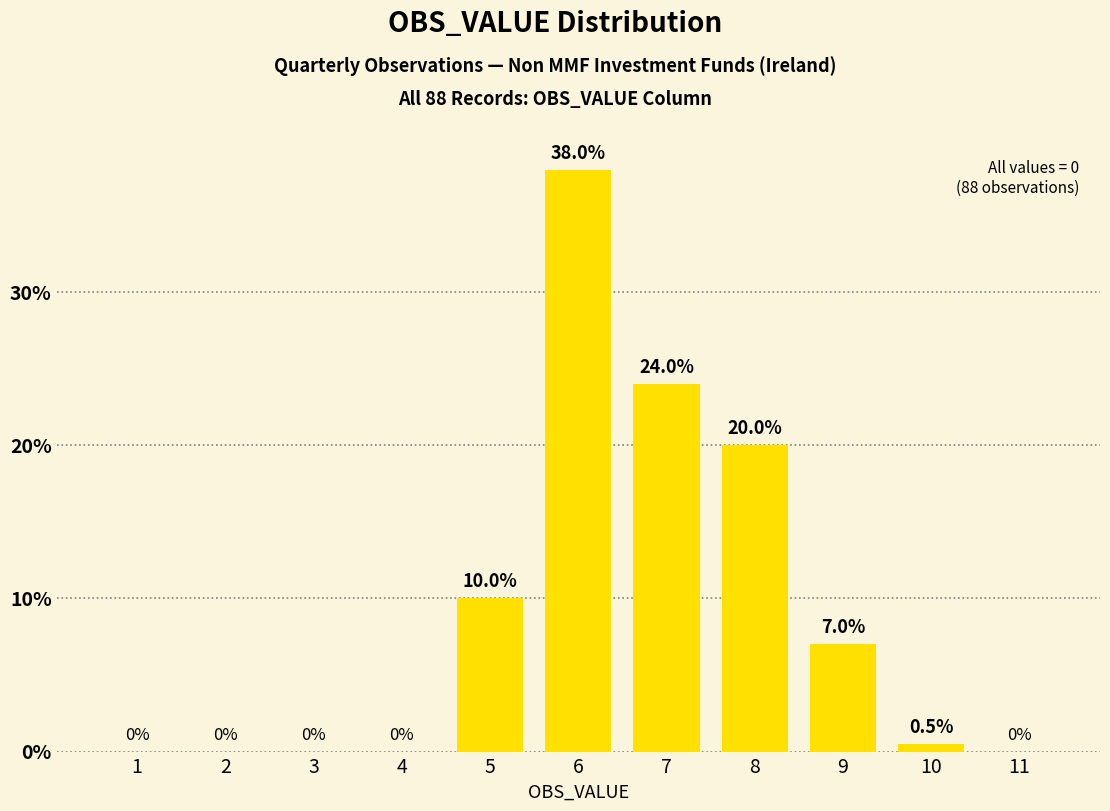

Reading right to left, transcribe all the data shown in this chart.

11=0.0	10=0.5	9=7.0	8=20.0	7=24.0	6=38.0	5=10.0	4=0.0	3=0.0	2=0.0	1=0.0